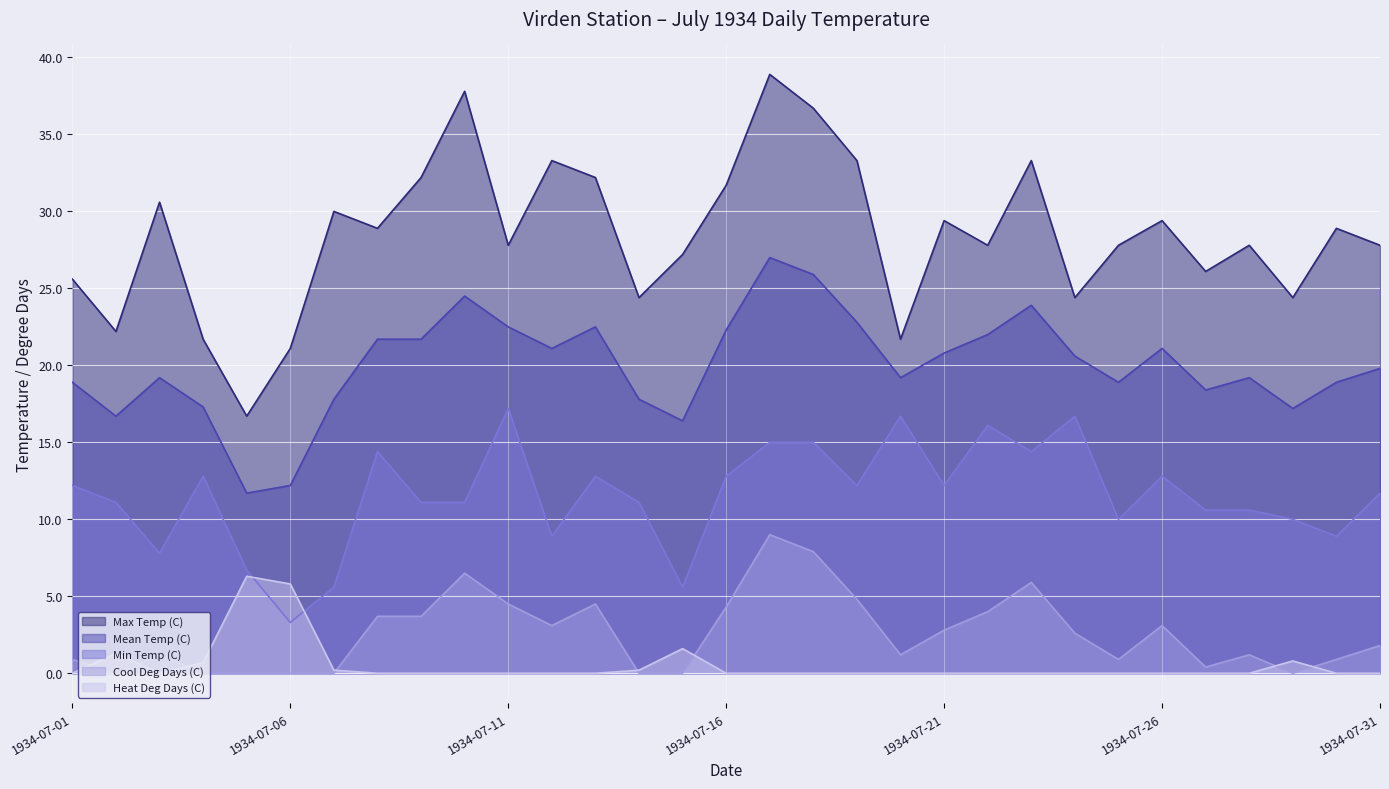

What is the value of the Max Temp (C) point at the 11th from the left?

27.8